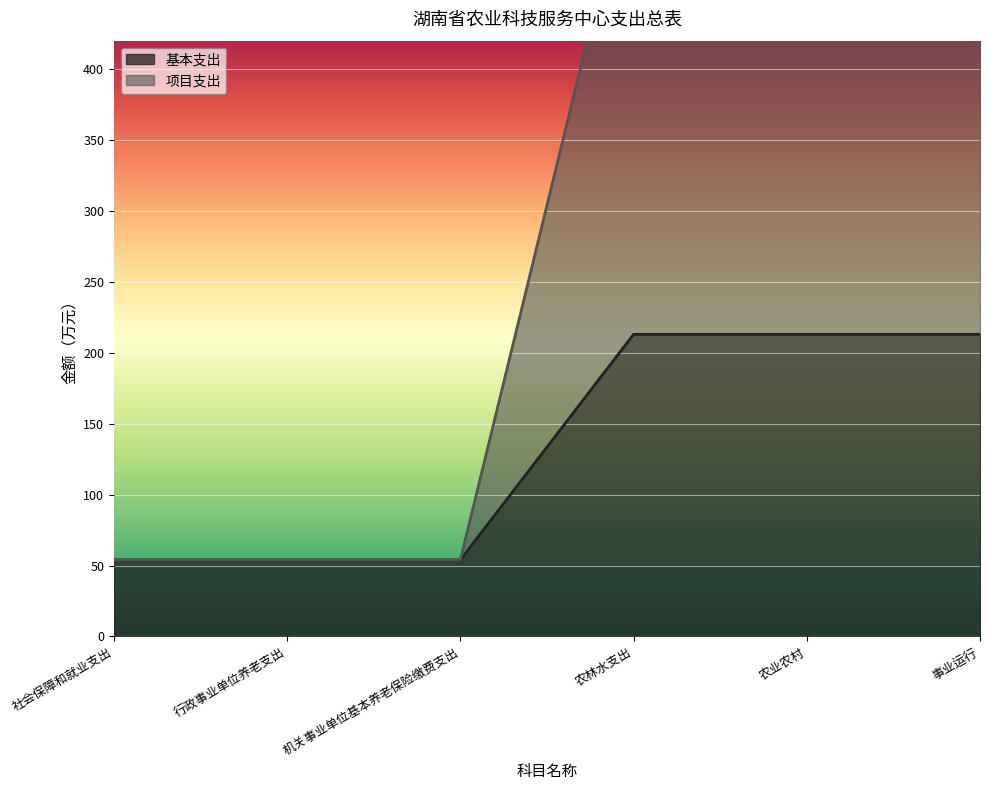

Which category has the highest value in the 基本支出 series?

农林水支出